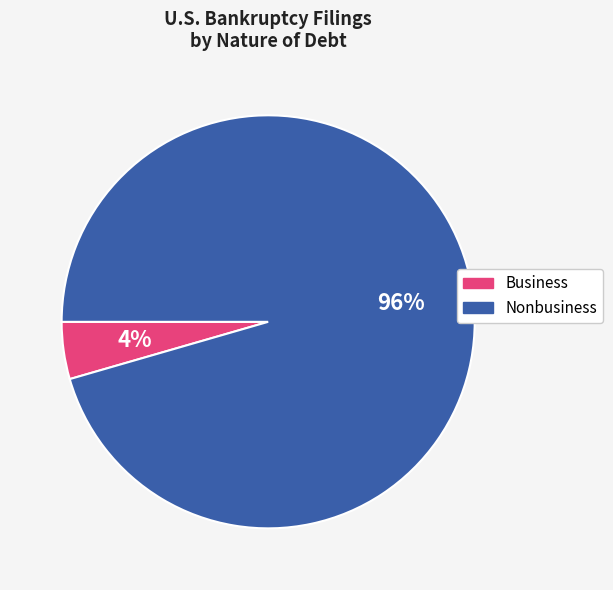

Between Nonbusiness and Business, which is larger?

Nonbusiness